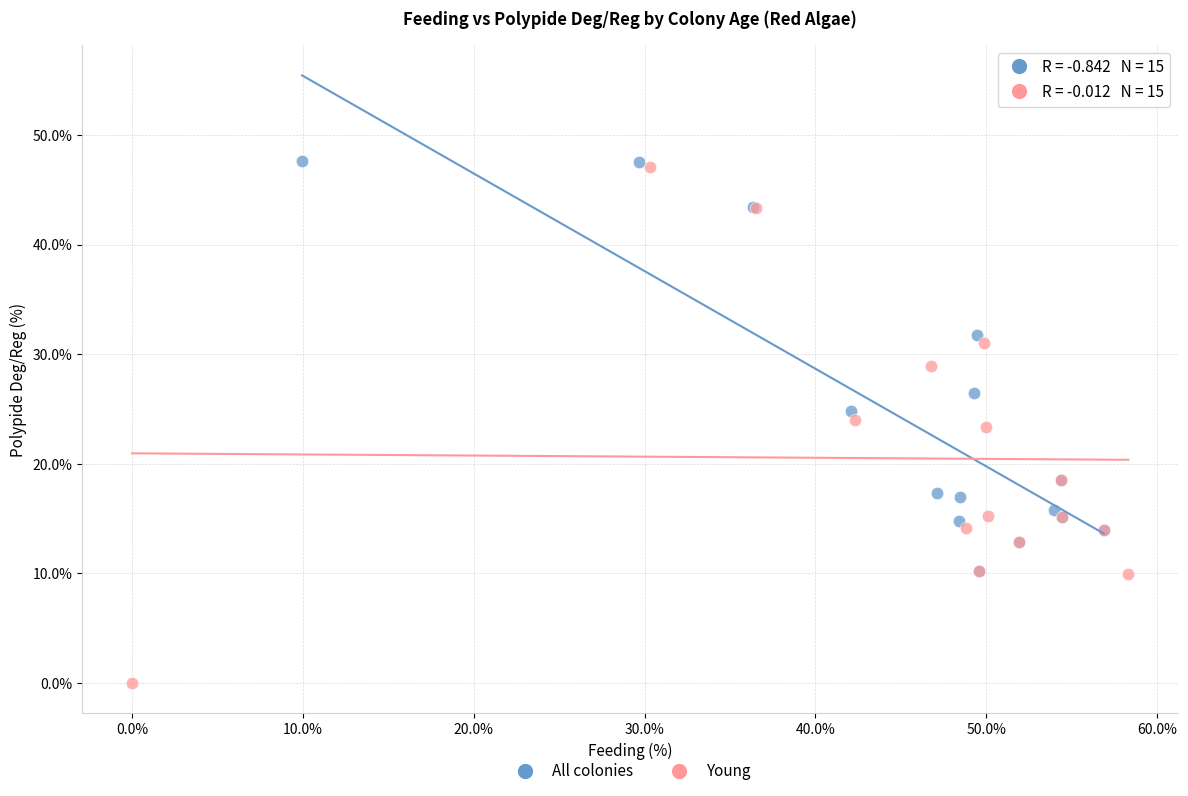

Which series contains the highest Y value?

All colonies